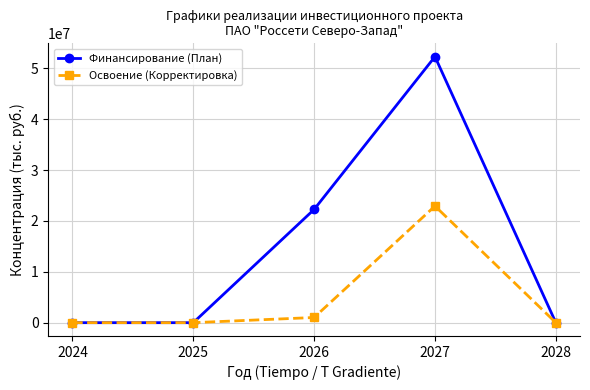

List the series in order of their peak value, highest first.

Финансирование (План), Освоение (Корректировка)